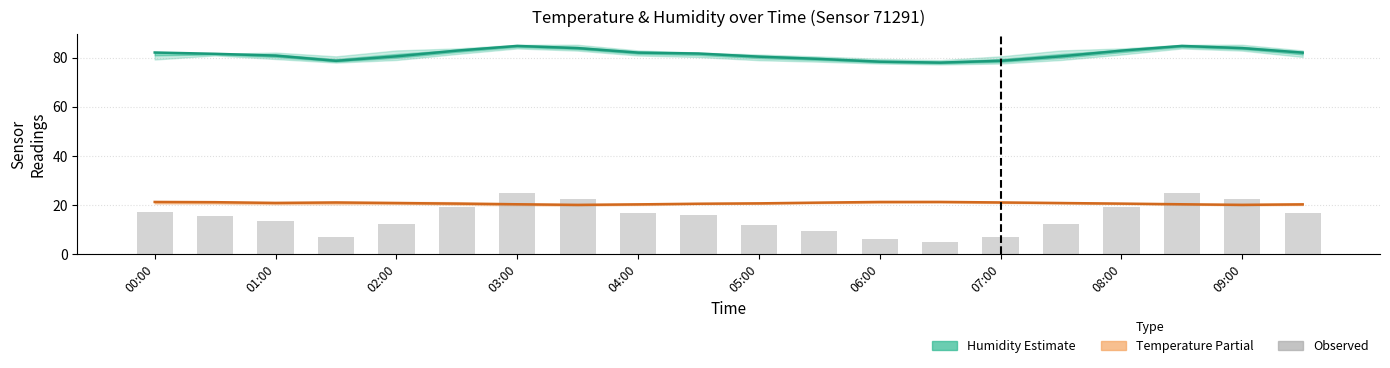

Is the value of Humidity (Estimate) at 19 greater than the value of Temperature (Partial) at 17?

Yes